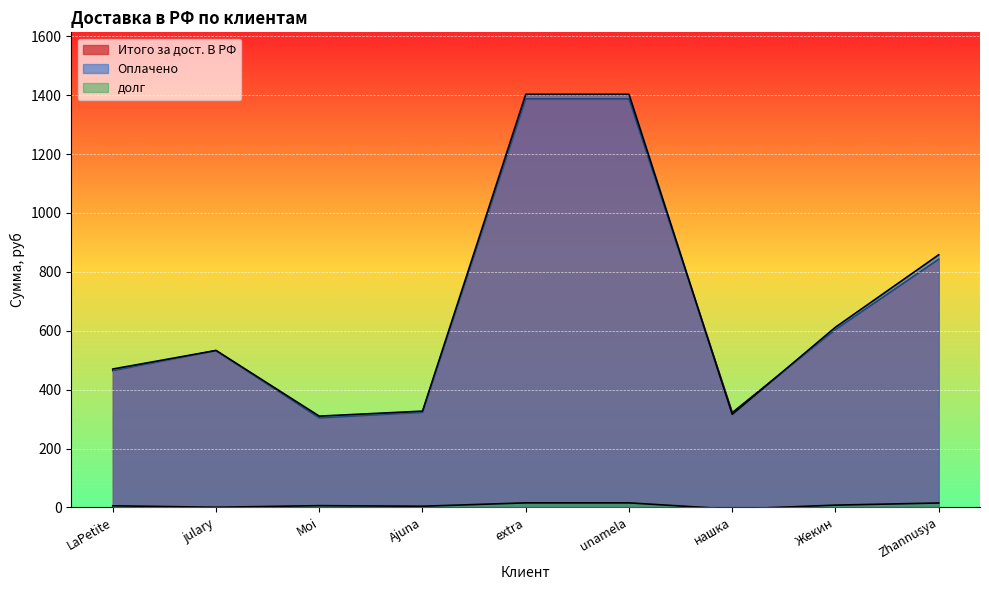

Reading left to right, extract all data points from this chart.

Итого за дост. В РФ: 464.6	532.5	304.1	323.1	1387.6	1387.6	321.9	604.3	843.0
Оплачено: 470.0	533.0	310.0	327.0	1403.0	1403.0	316.0	612.0	858.0
долг: 5.4	0.5	5.9	3.9	15.4	15.4	-5.9	7.7	15.0